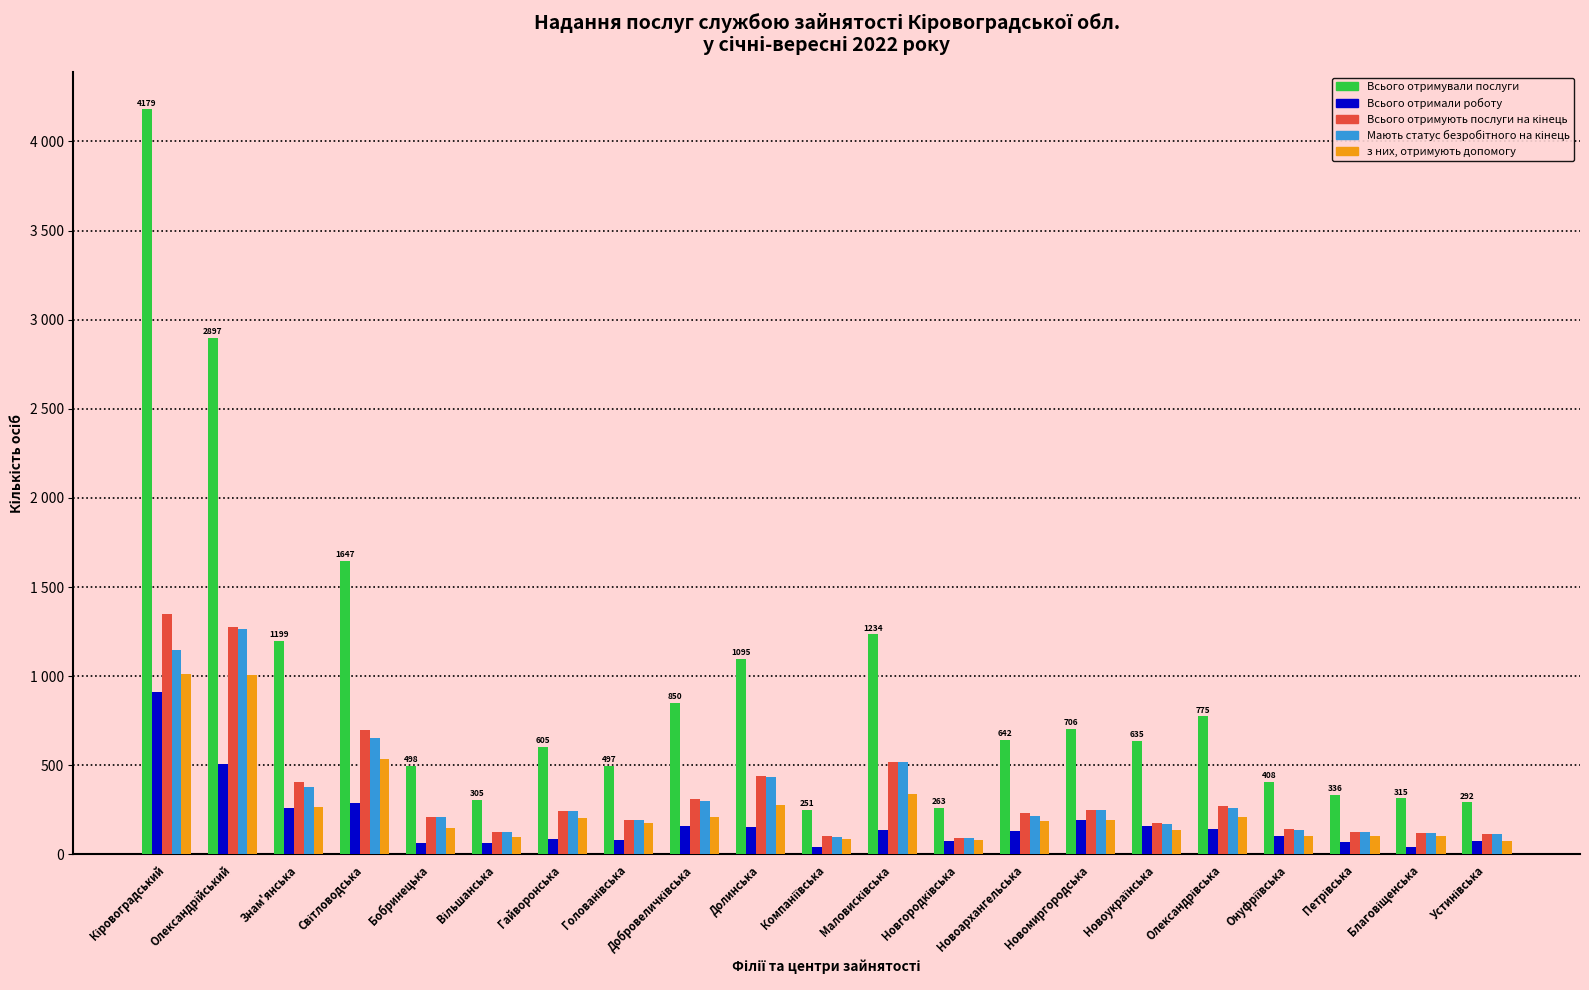

What is the value of the Всього отримали роботу bar at the 3rd from the left?

263